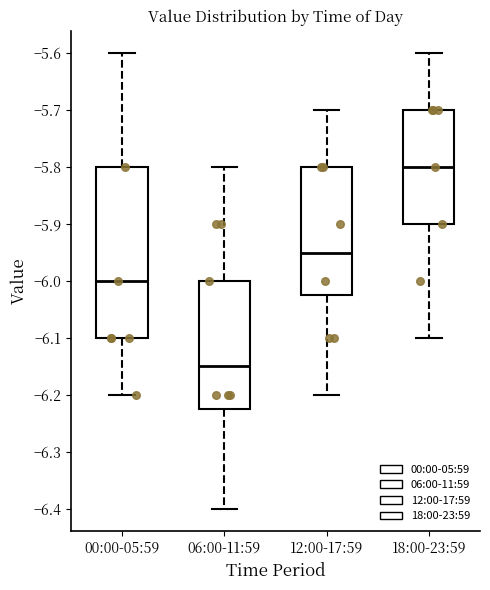

Which box's median line is the highest?

18:00-23:59